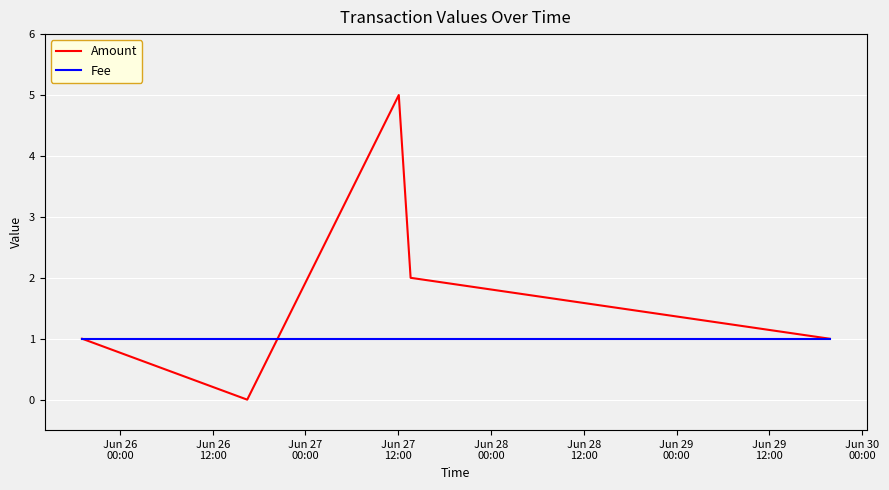

Which series has the largest total across all categories?

Amount